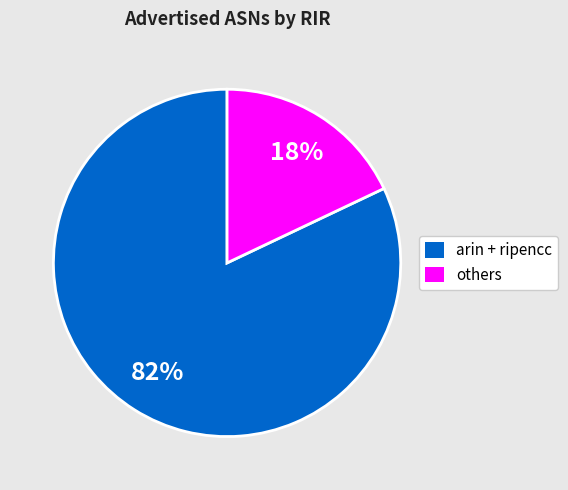

Does any single category account for the majority?

Yes